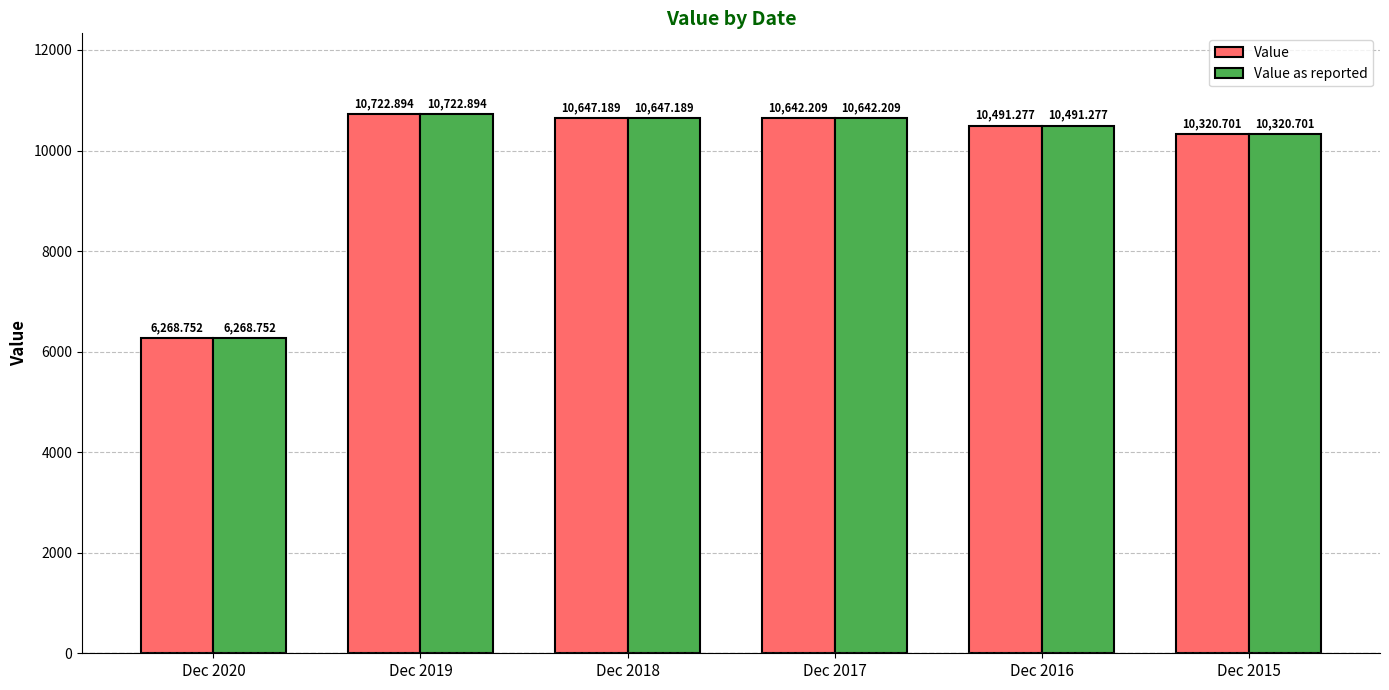

Is the value of Value as reported at Dec 2019 greater than the value of Value at Dec 2015?

Yes